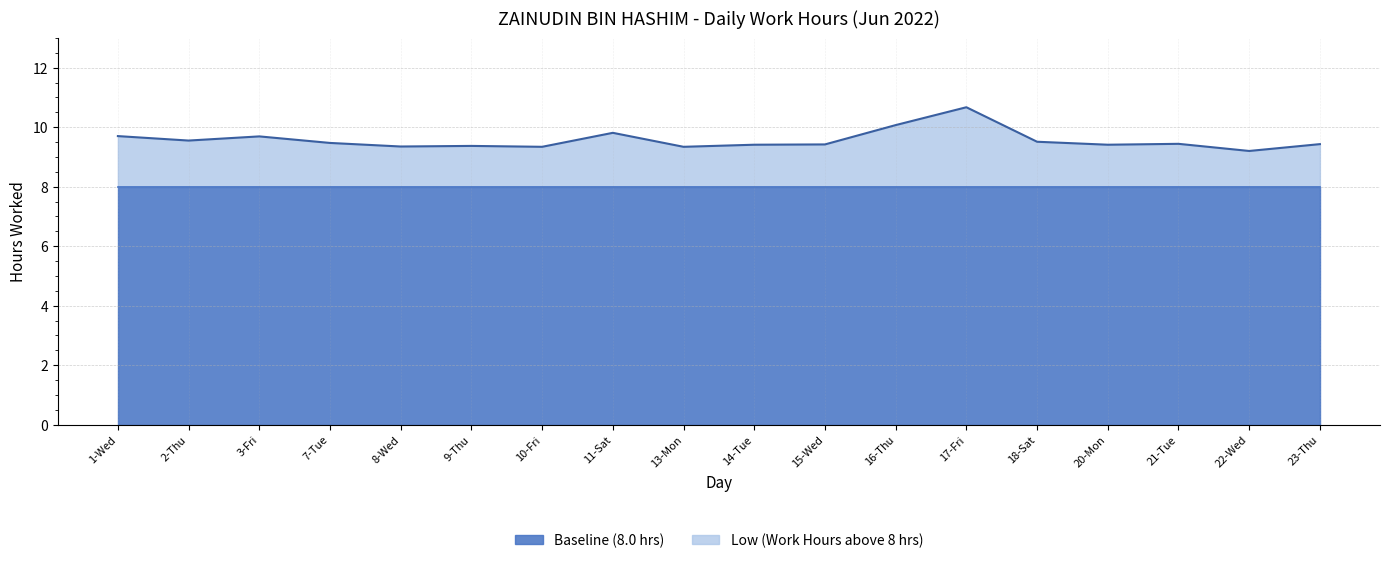

Rank the categories by value from highest to lowest.

17-Fri, 16-Thu, 11-Sat, 1-Wed, 3-Fri, 2-Thu, 18-Sat, 7-Tue, 21-Tue, 23-Thu, 15-Wed, 14-Tue, 20-Mon, 9-Thu, 8-Wed, 10-Fri, 13-Mon, 22-Wed